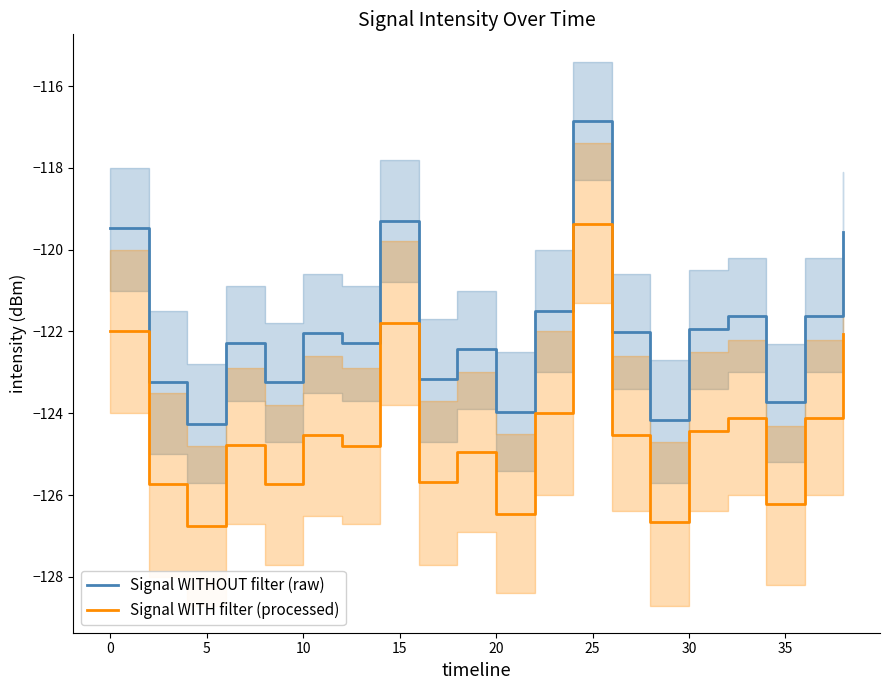

At how many categories does at least one series exceed -118?

1